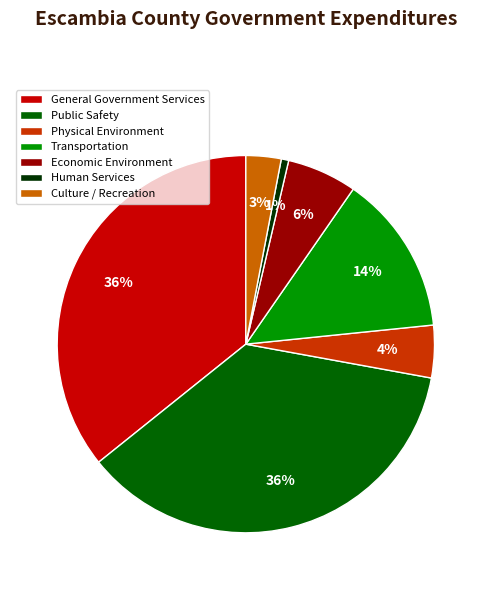

To the nearest percent, what is the difference between the Economic Environment and General Government Services slice percentages?

30%